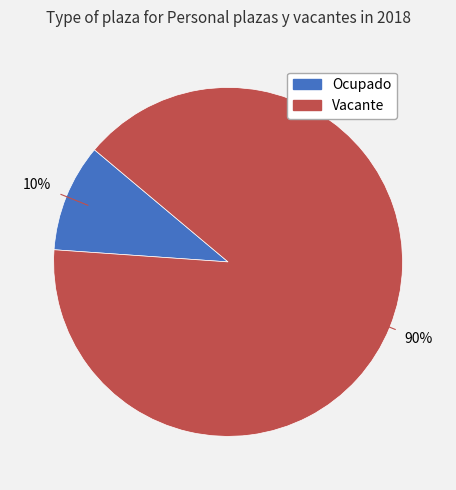

Which slice is the smallest?

Ocupado